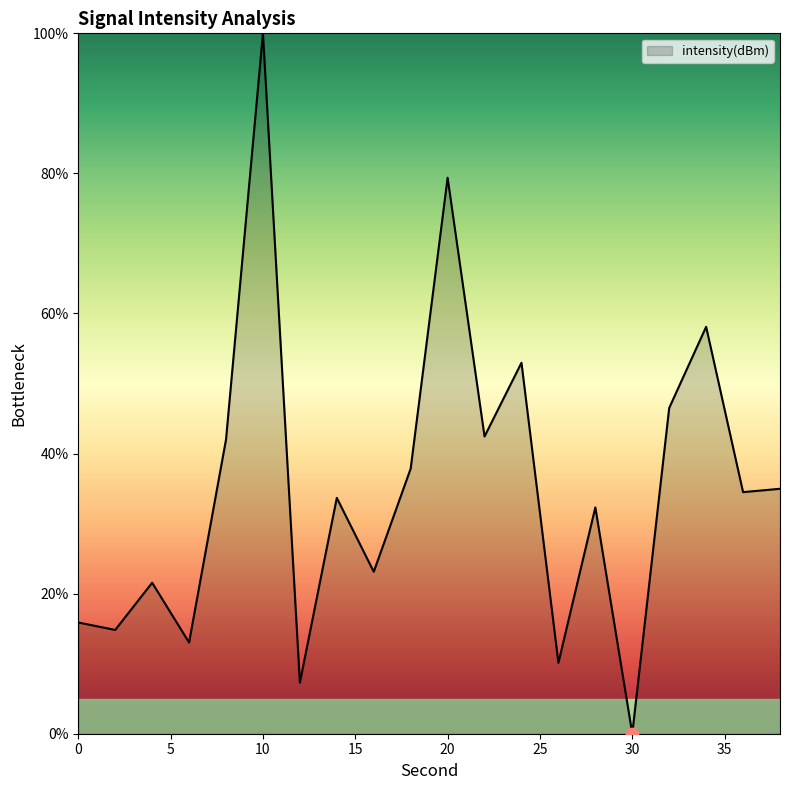

What is the maximum value shown in the chart?

100.0